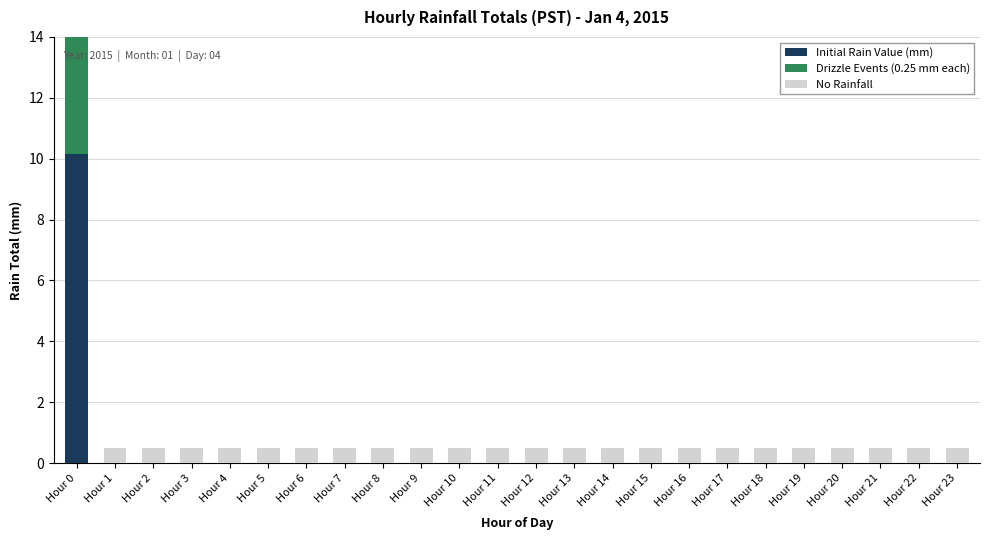

Reading left to right, list all the values displayed in this chart.

Initial Rain Value (mm): 10.2	0.0	0.0	0.0	0.0	0.0	0.0	0.0	0.0	0.0	0.0	0.0	0.0	0.0	0.0	0.0	0.0	0.0	0.0	0.0	0.0	0.0	0.0	0.0
Drizzle Events (0.25 mm each): 4.2	0.0	0.0	0.0	0.0	0.0	0.0	0.0	0.0	0.0	0.0	0.0	0.0	0.0	0.0	0.0	0.0	0.0	0.0	0.0	0.0	0.0	0.0	0.0
No Rainfall: 0.0	0.5	0.5	0.5	0.5	0.5	0.5	0.5	0.5	0.5	0.5	0.5	0.5	0.5	0.5	0.5	0.5	0.5	0.5	0.5	0.5	0.5	0.5	0.5